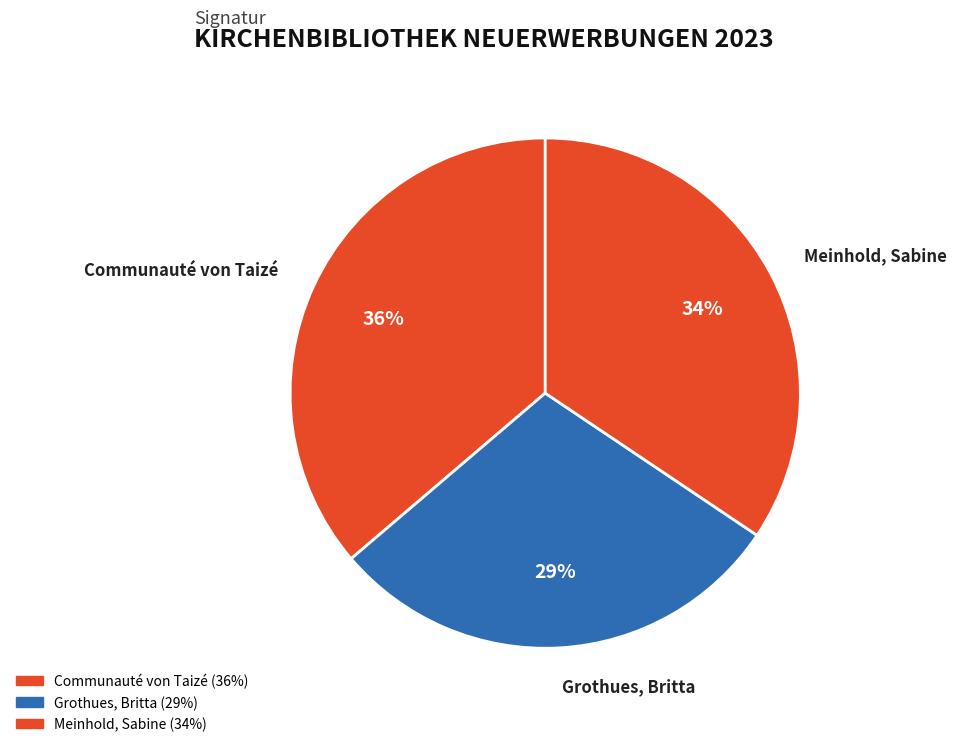

Count the number of slices in the pie.

3